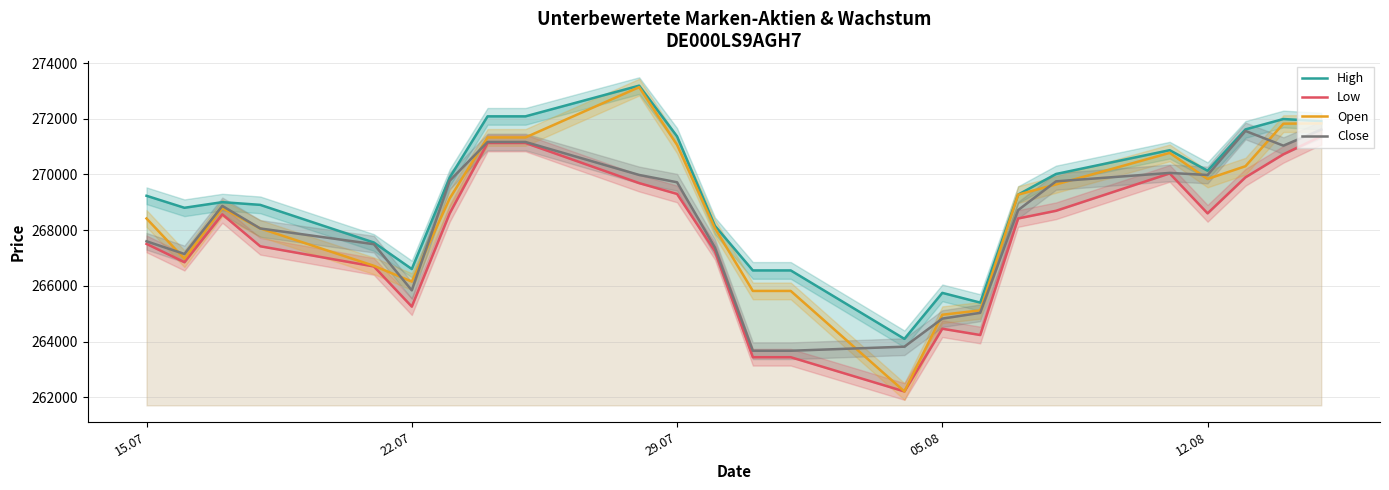

What is the highest value of the Close series?

271609